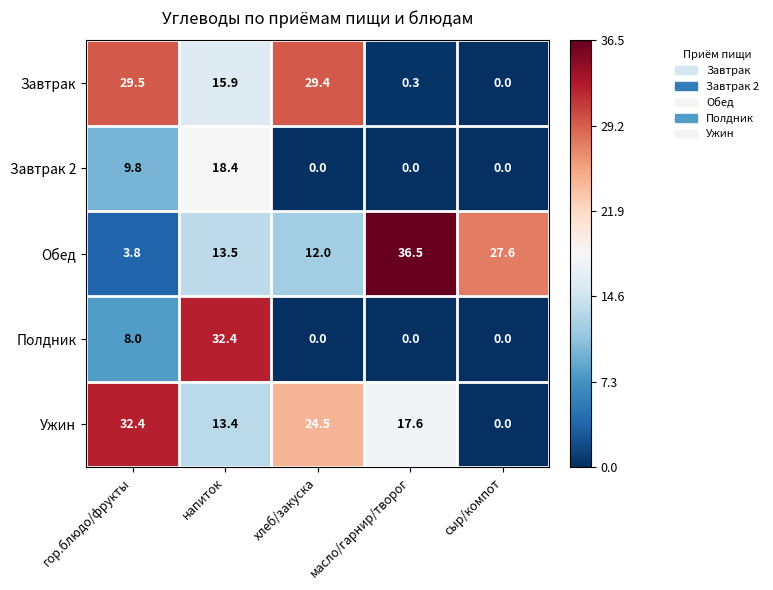

Which series changed the most between гор.блюдо/фрукты and хлеб/закуска?

Завтрак 2